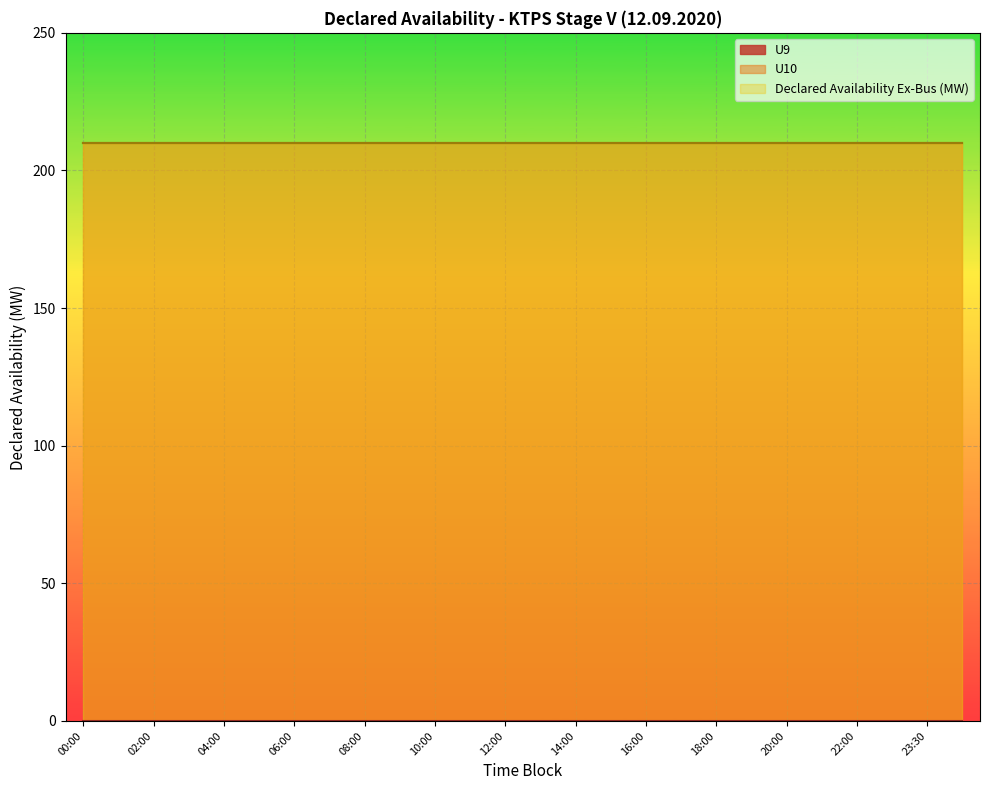

True or false: U10 and U9 intersect in this chart.

False